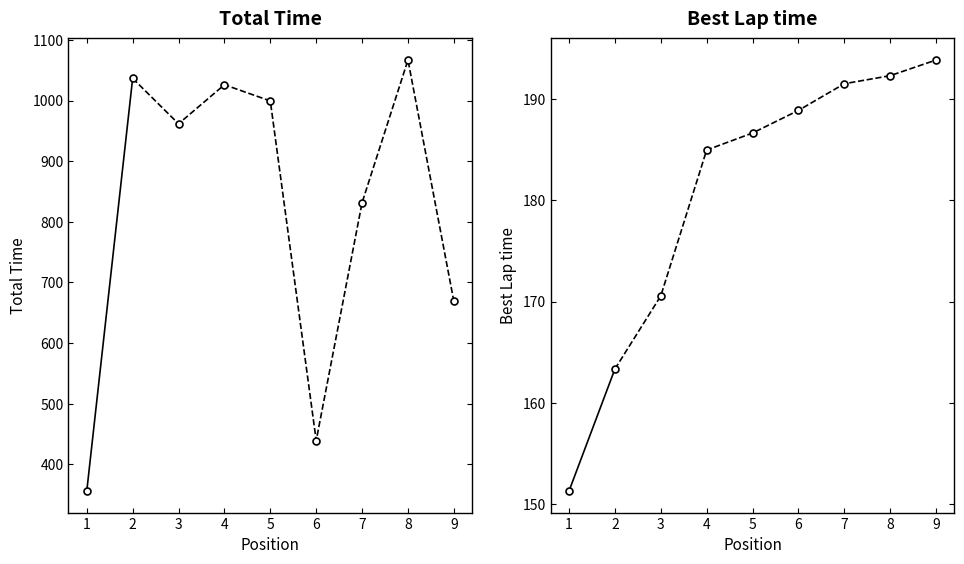

List the series in order of their overall mean, highest first.

Total Time, Best Lap time